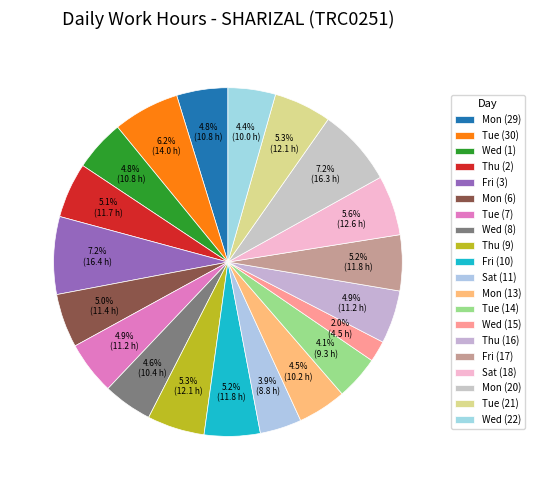

How many segments does this pie chart have?

20